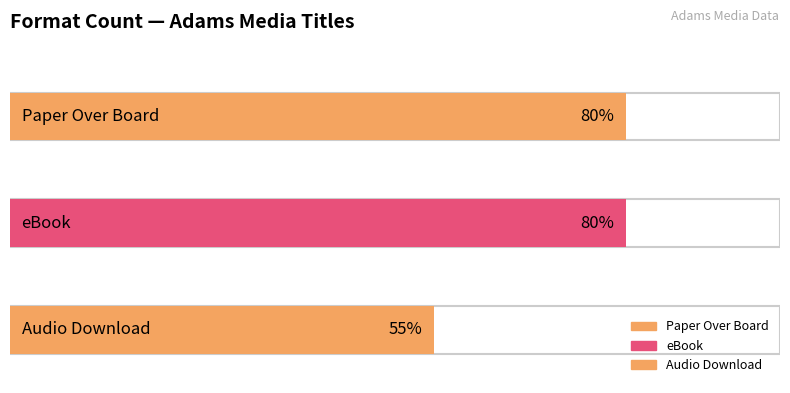

What is the ratio of the value at Audio Download to the value at Paper Over Board?

0.7